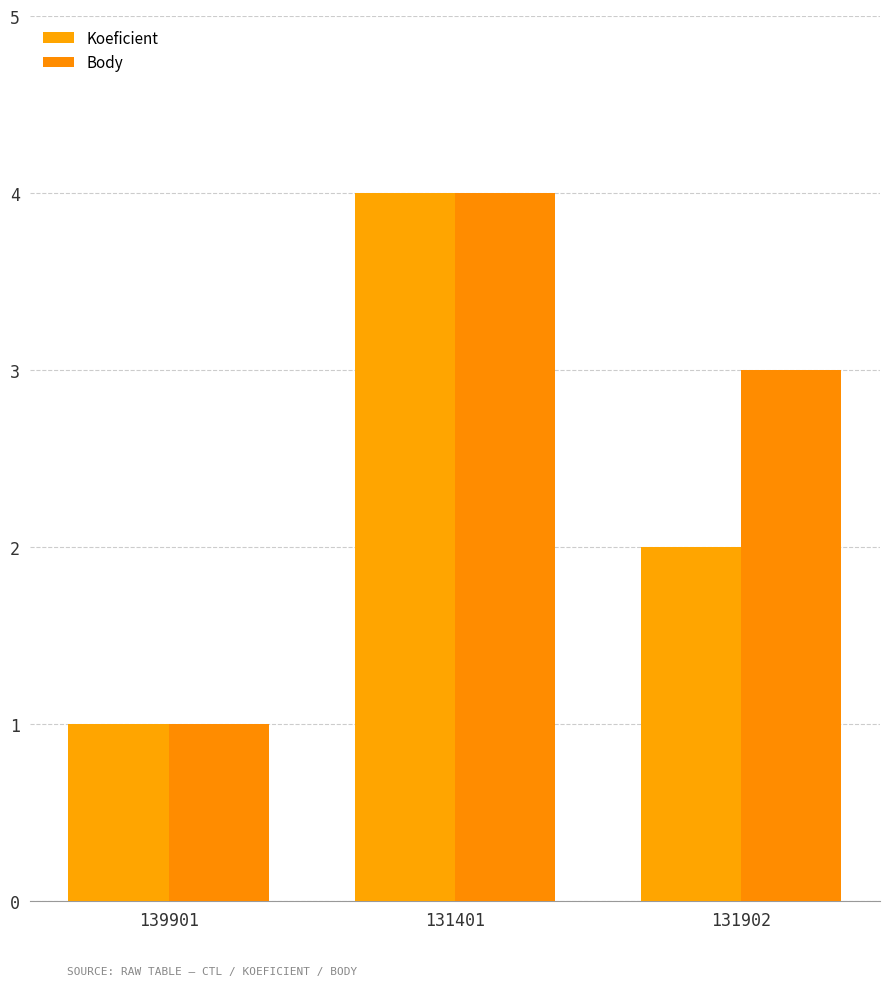

Where does the Body series first go above 3?

131401